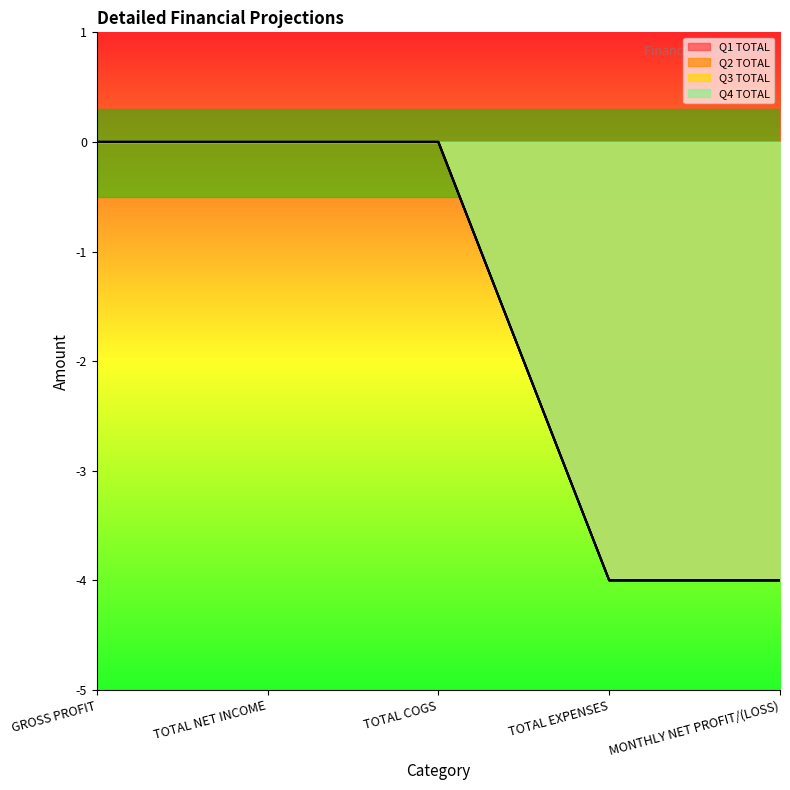

True or false: Q1 TOTAL has more than 0 interior local peaks.

False